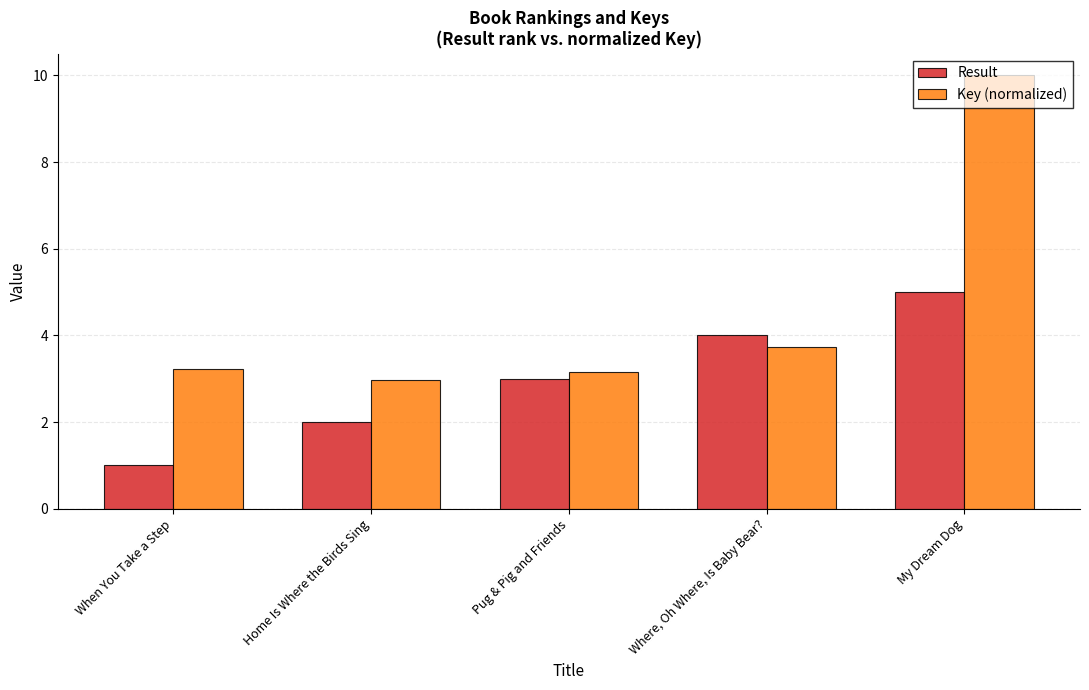

What is the value of the Result bar at the 1st from the left?

1.0